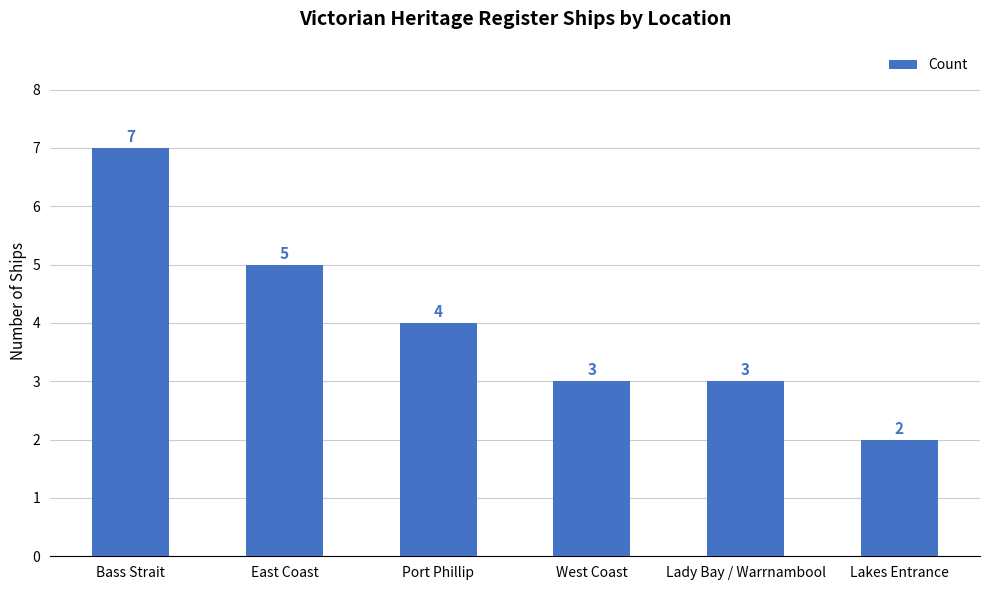

At which category does the chart reach its minimum across all series?

Lakes Entrance